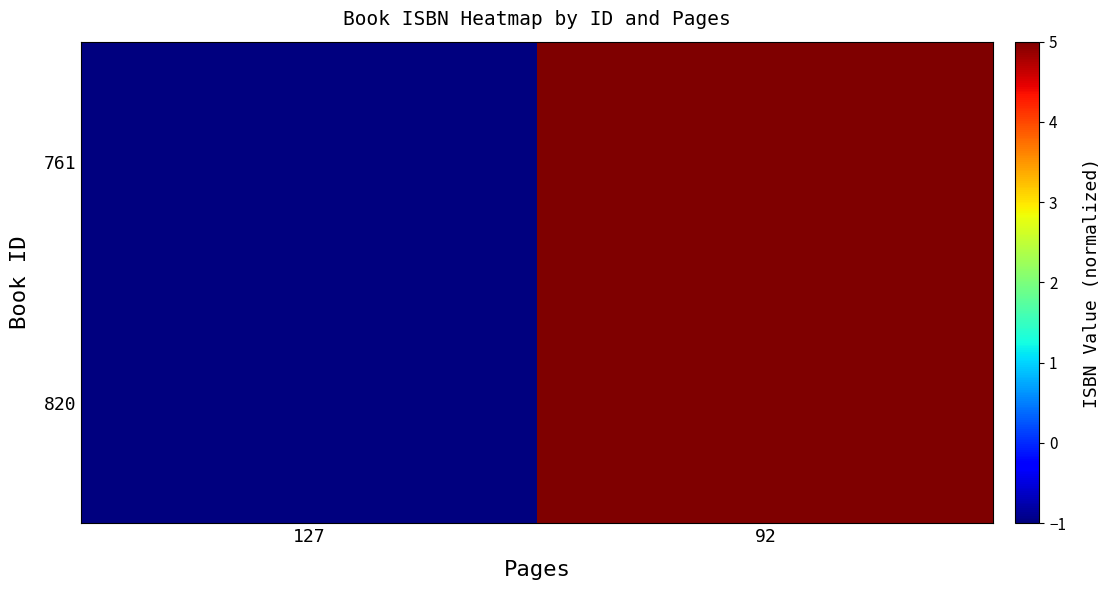

What is the minimum value shown in the chart?

-1.0